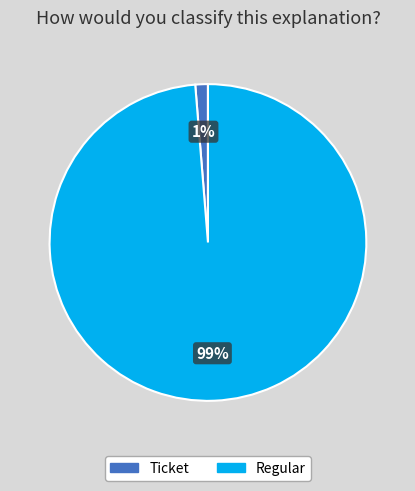

Rank the categories by value from lowest to highest.

Ticket, Regular